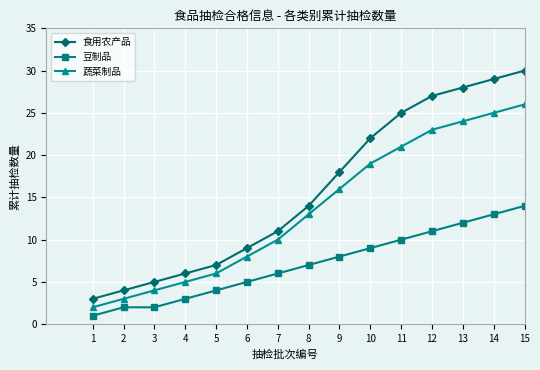

At 13, list the series in order from largest to smallest.

食用农产品, 蔬菜制品, 豆制品